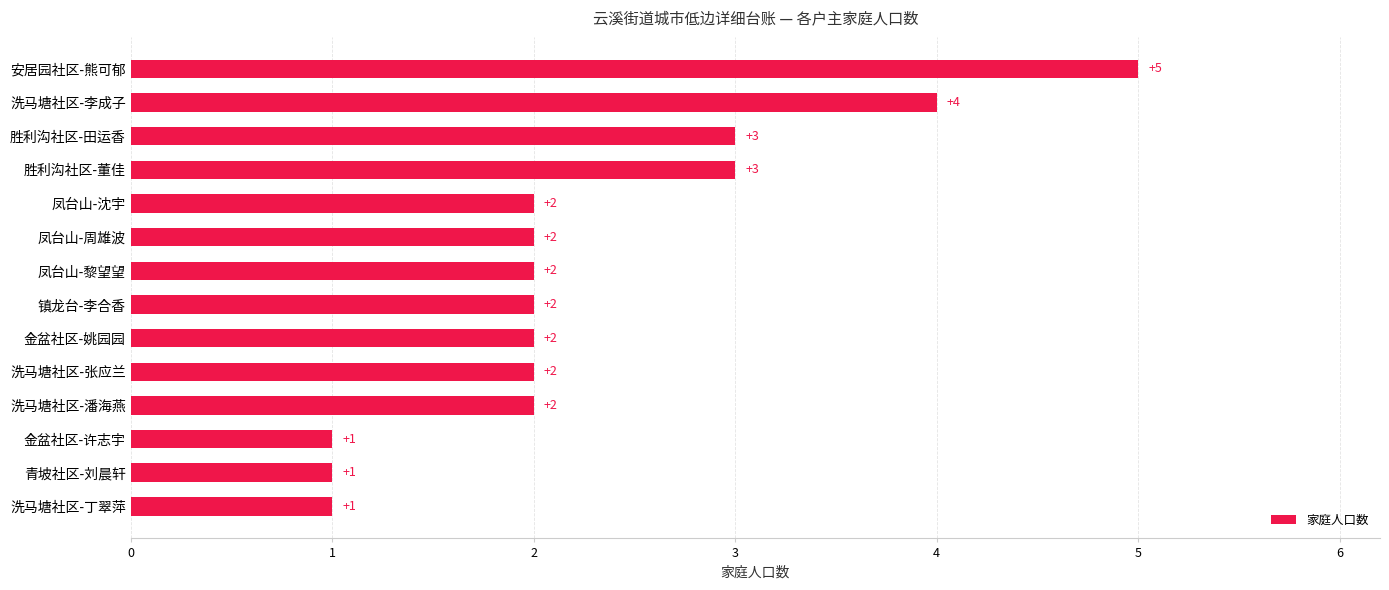

Which category has the highest value across all series?

安居园社区-熊可郁